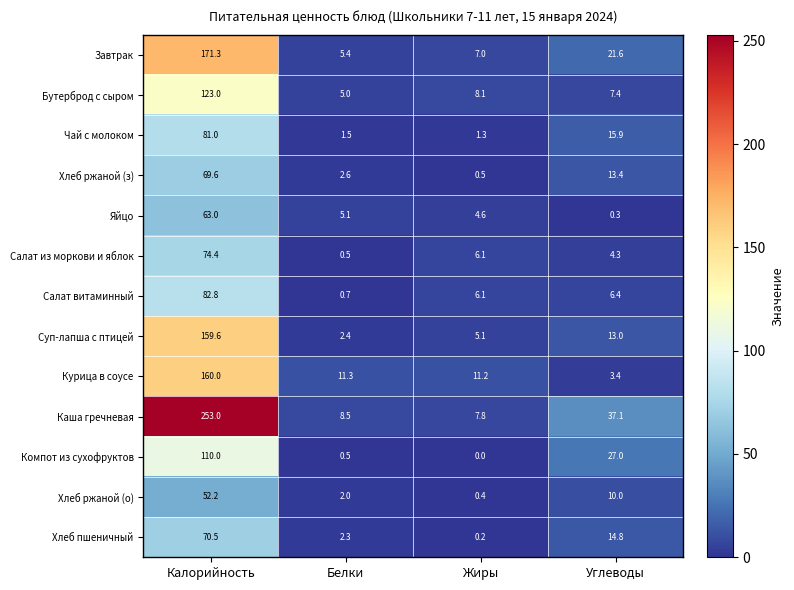

What is the difference between the Яйцо values at Калорийность and Жиры?

58.4